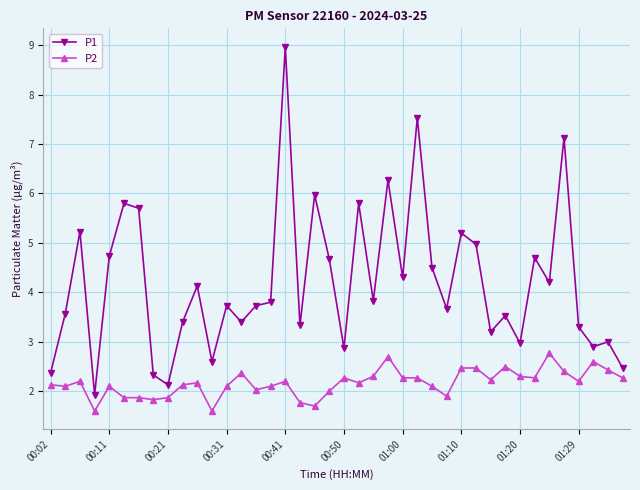

True or false: P2 and P1 cross at least once.

False